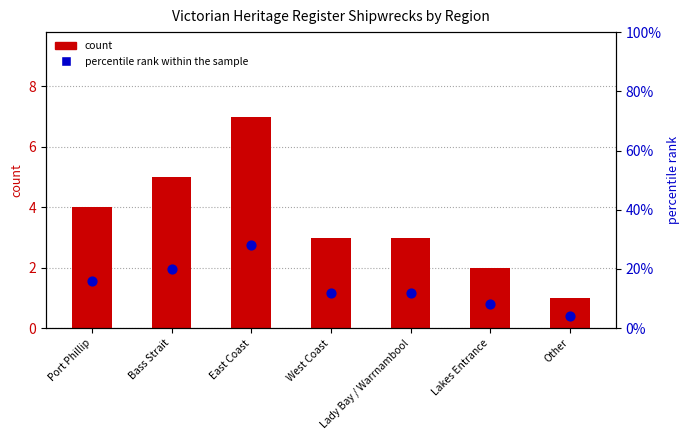

At which category is the sum across all series the highest?

East Coast